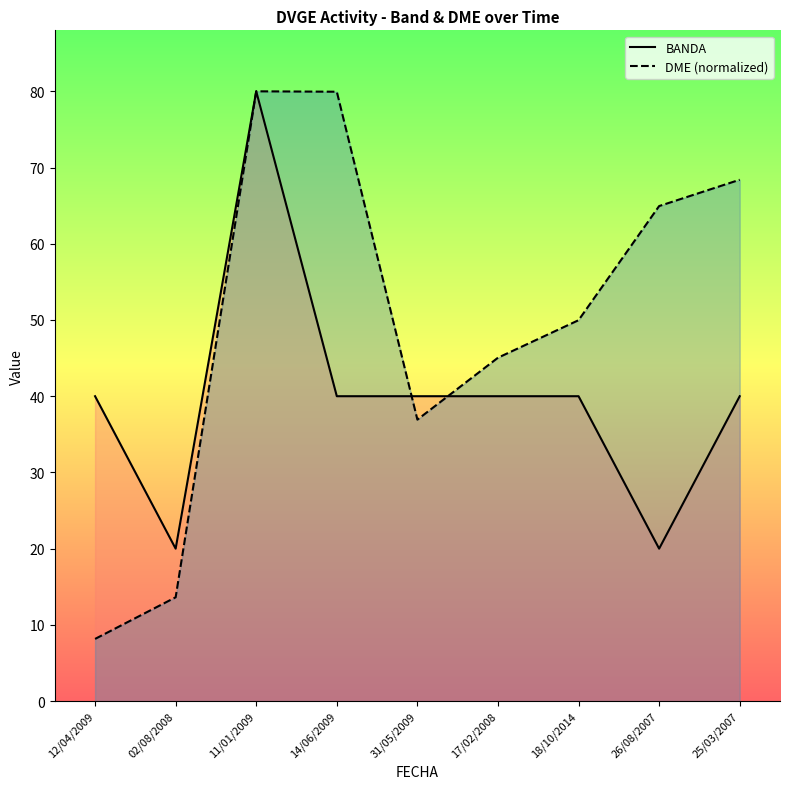

Is it true that BANDA equals 26.7 at 31/05/2009?

False